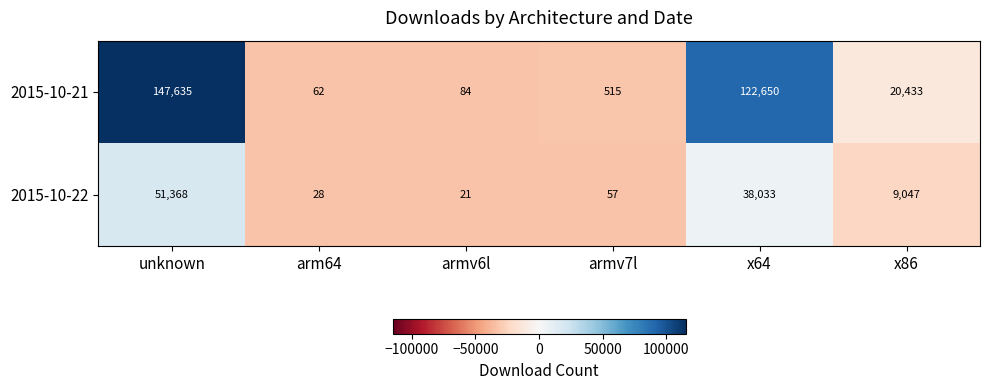

How many categories are shown in the chart?

6